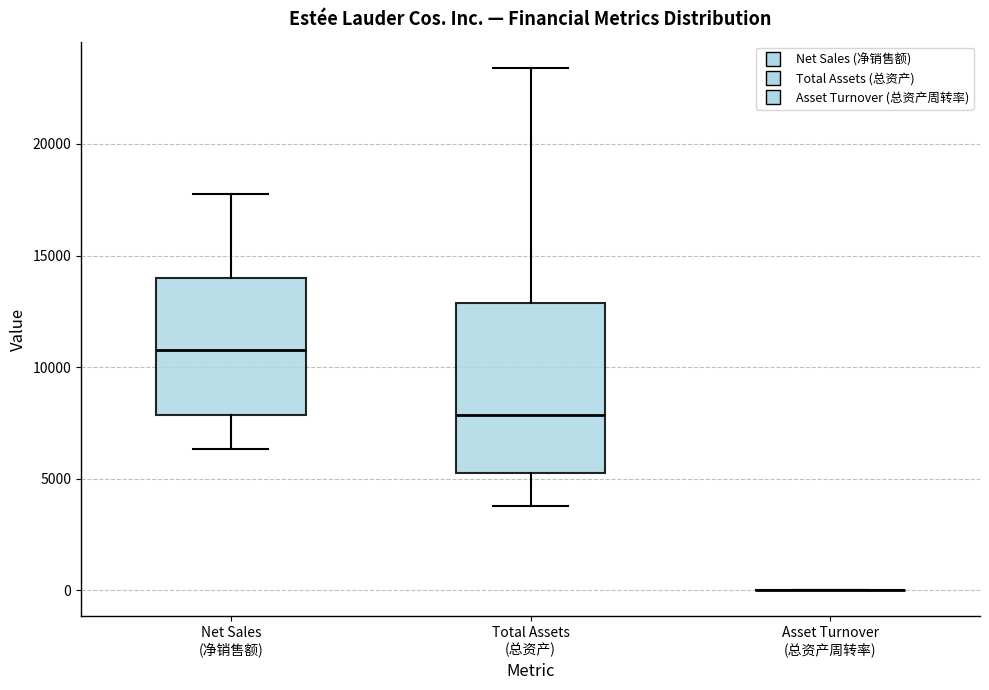

Which box is the tallest, from its lower edge to its upper edge?

Total Assets (总资产)